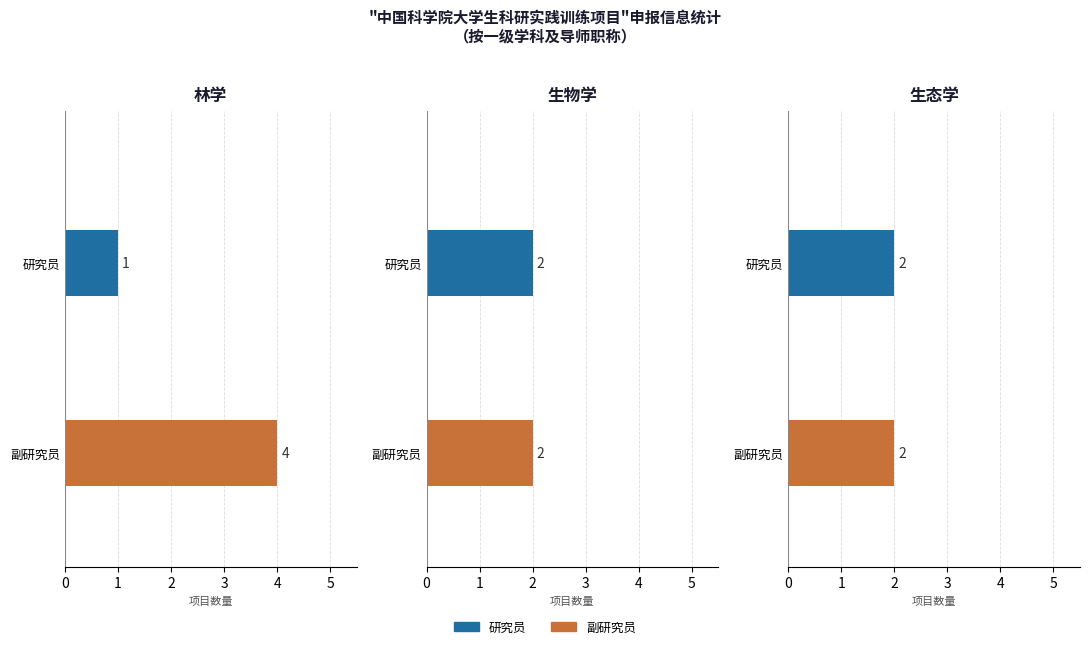

What is the ratio of the value at 林学 to the value at 生物学?

1.2